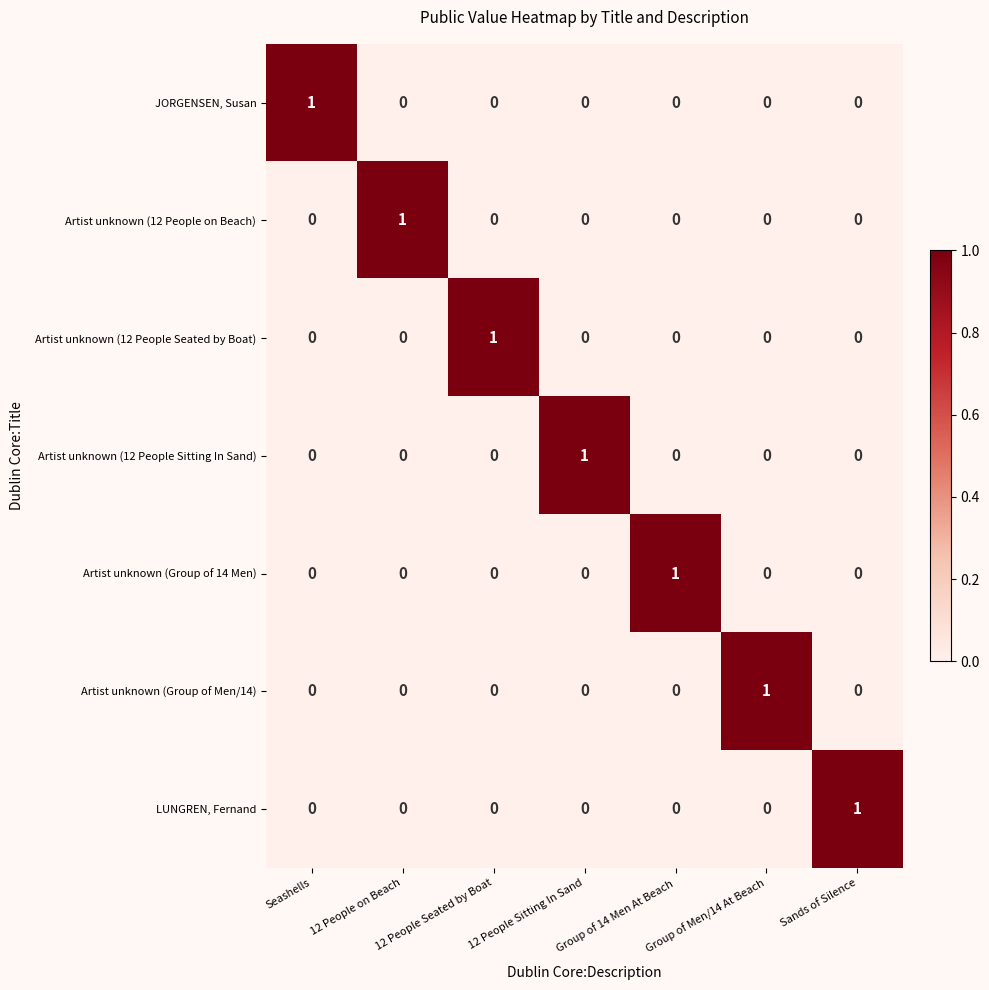

How many Artist unknown (12 People Seated by Boat) values are between 0 and 1?

7